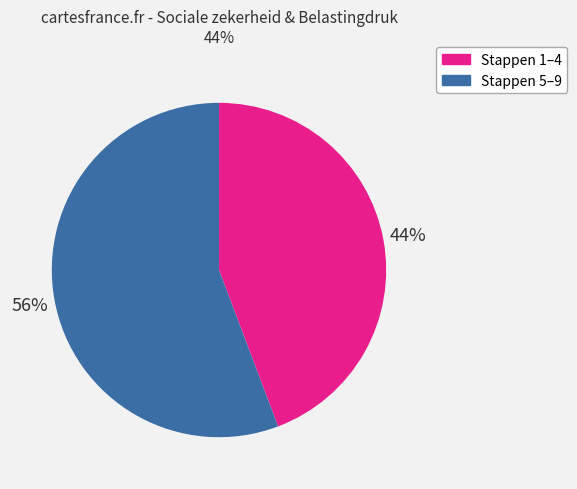

To the nearest percent, what is the average slice percentage?

50%